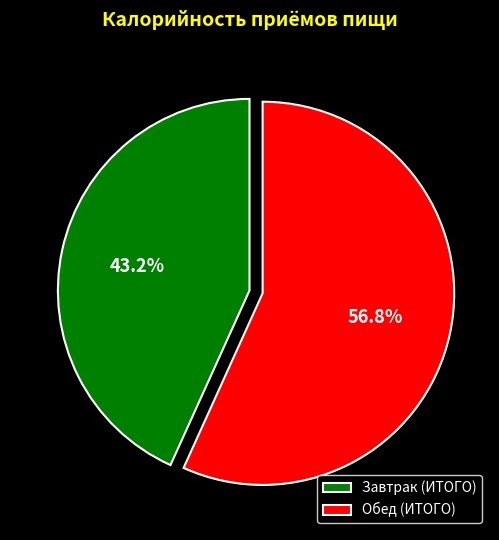

Combined, what portion of the pie is Обед (ИТОГО) and Завтрак (ИТОГО)?

100.0%